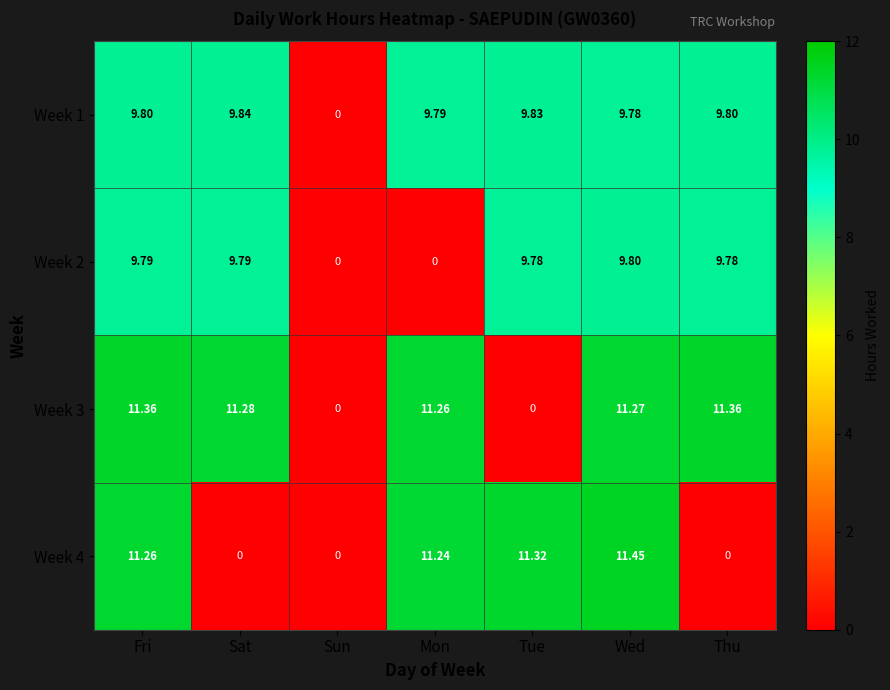

Which category has the highest value across all series?

Wed